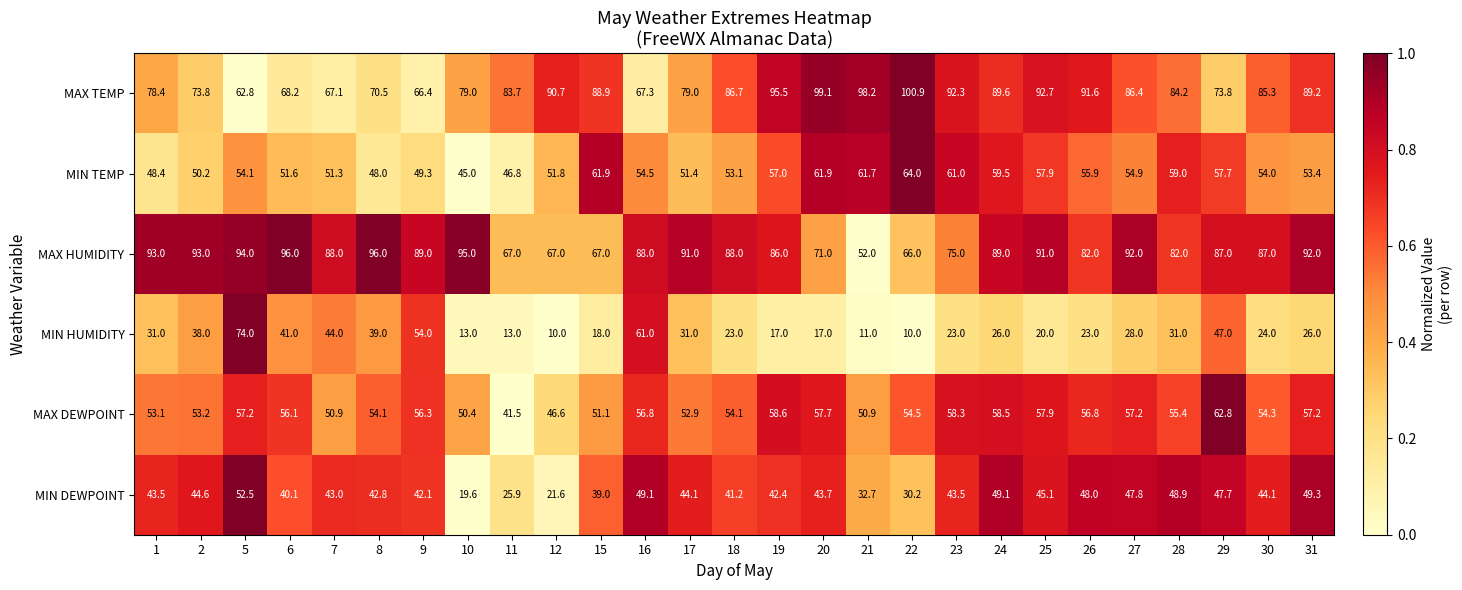

What is the greatest value displayed?

100.9